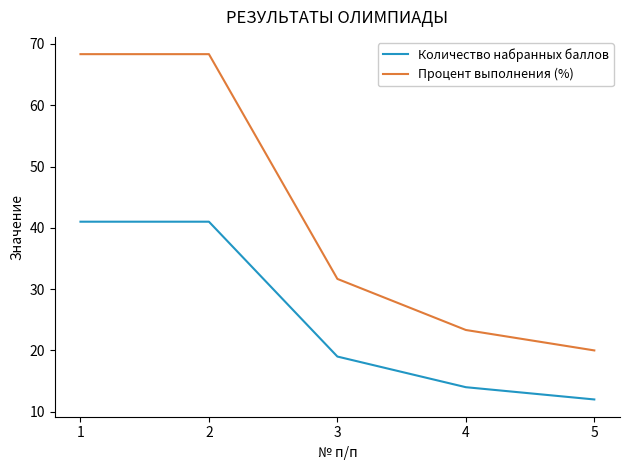

Between 3 and 5, which series saw the biggest shift?

Процент выполнения (%)